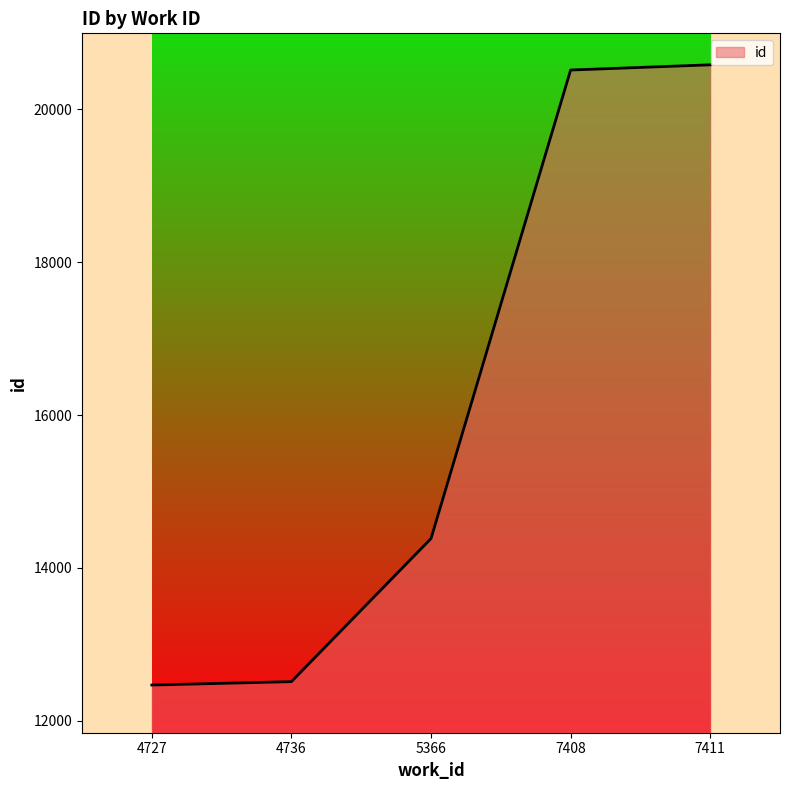

Approximately how many times larger is the value at 4736 compared to 7411?

0.6